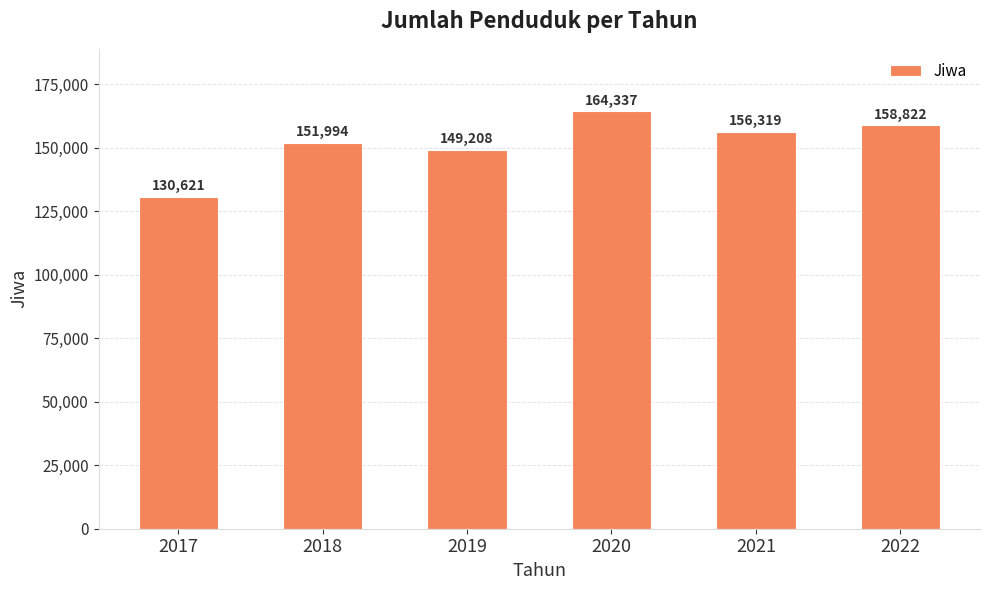

Between 2019 and 2021, which is larger?

2021